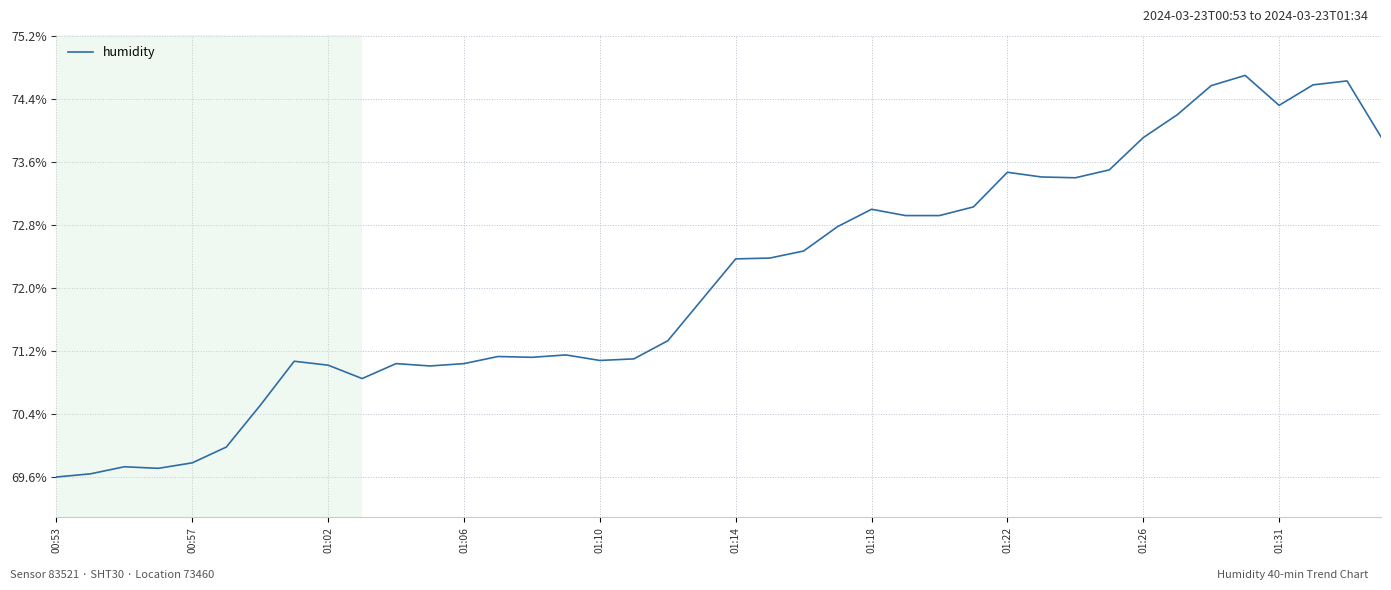

What is the difference between the maximum and minimum values?

5.1